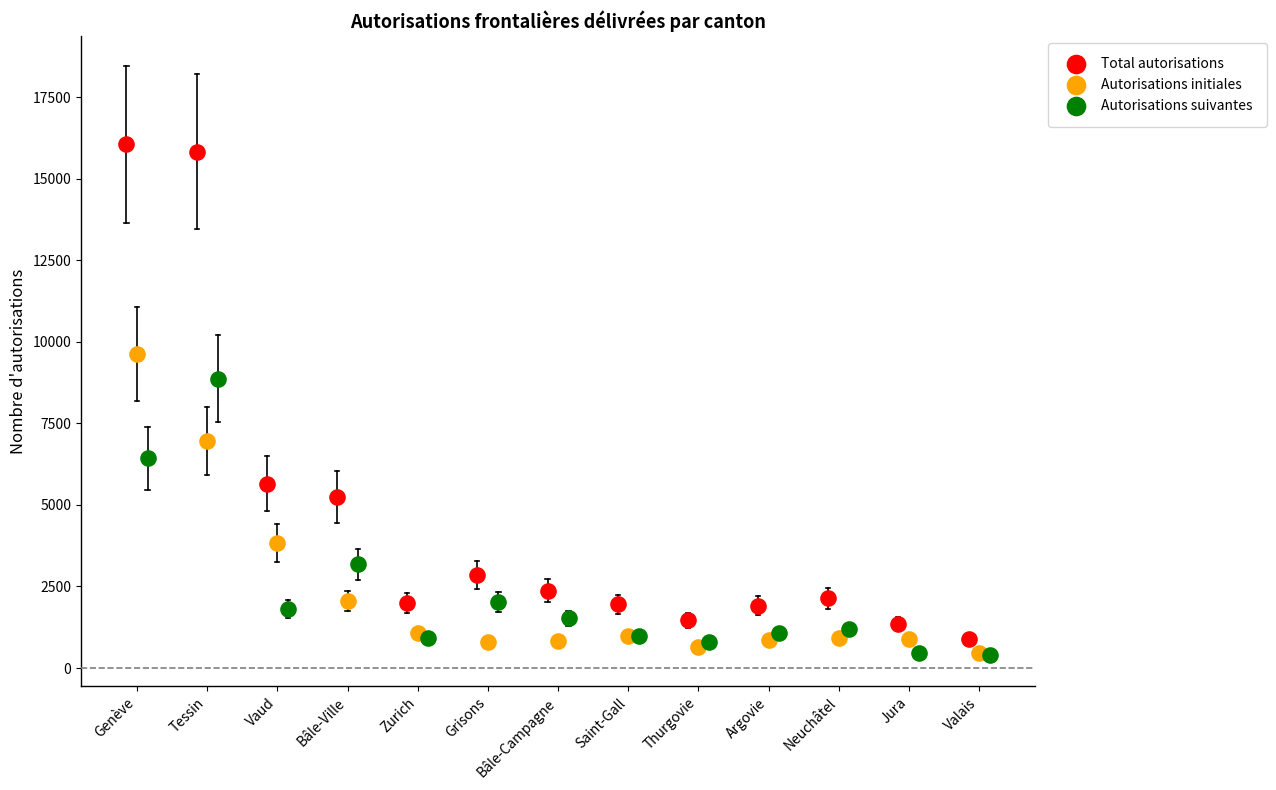

Which series reaches the maximum Y coordinate?

Total autorisations